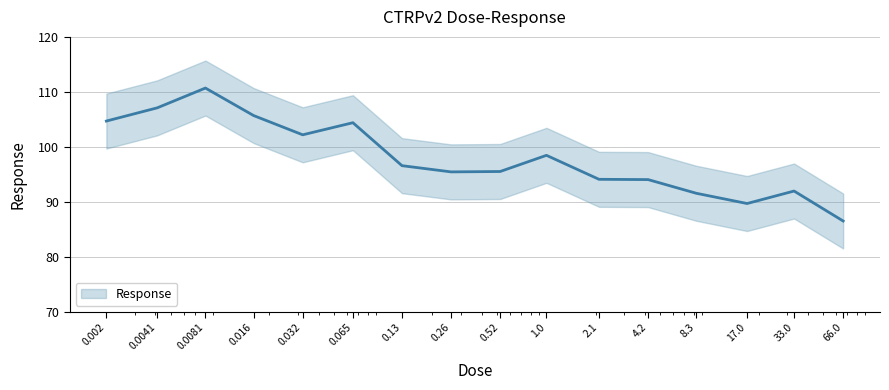

List the labels in order of value, smallest first.

66.0, 17.0, 8.3, 33.0, 4.2, 2.1, 0.26, 0.52, 0.13, 1.0, 0.032, 0.065, 0.002, 0.016, 0.0041, 0.0081